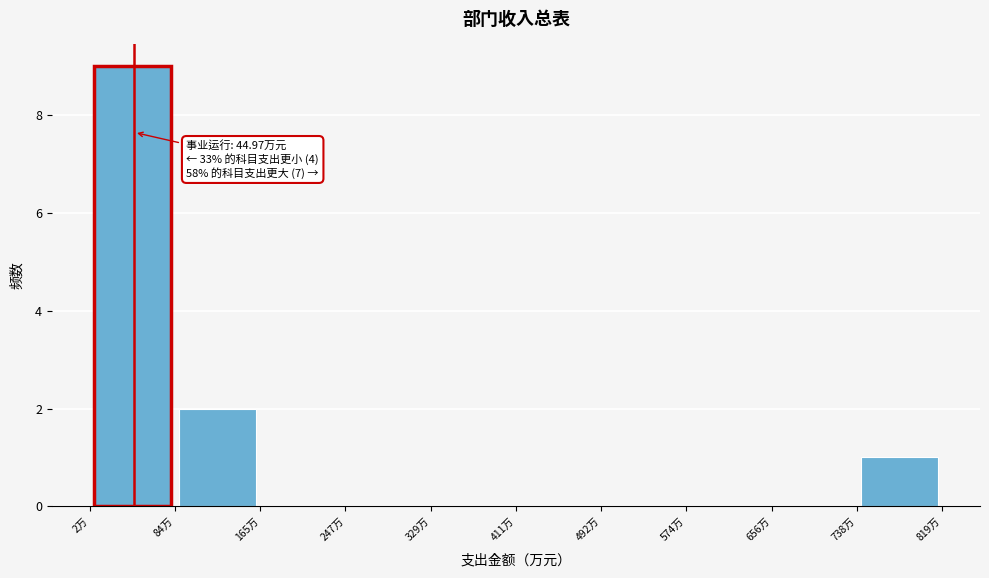

Over which range of the x-axis is the bar tallest?

0 to 80